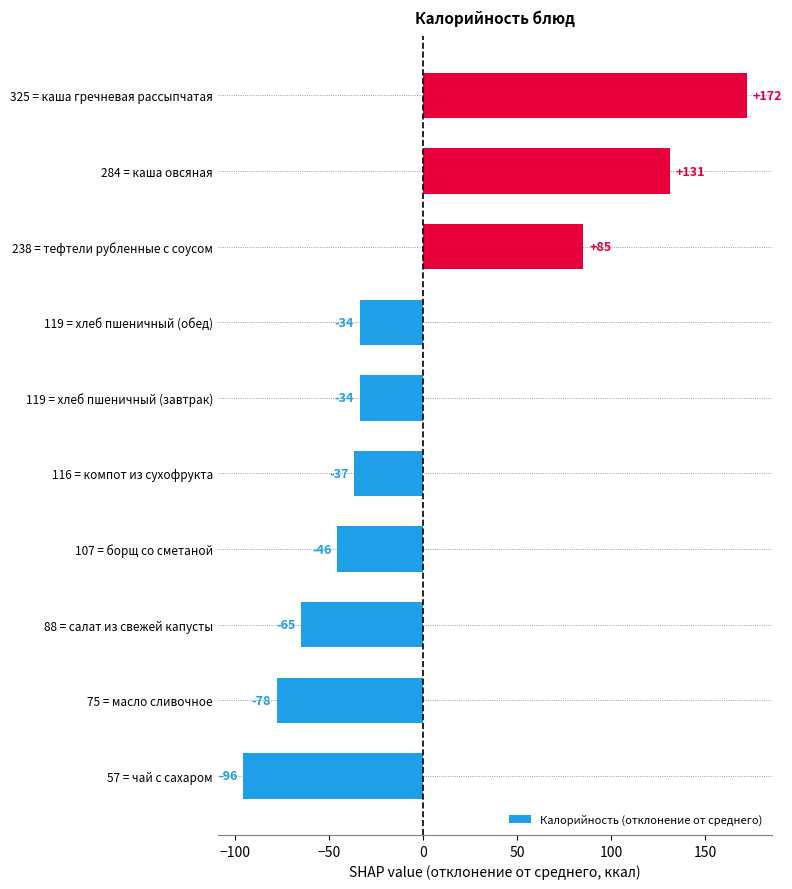

Read the value at 119 = хлеб пшеничный (обед).

-33.8